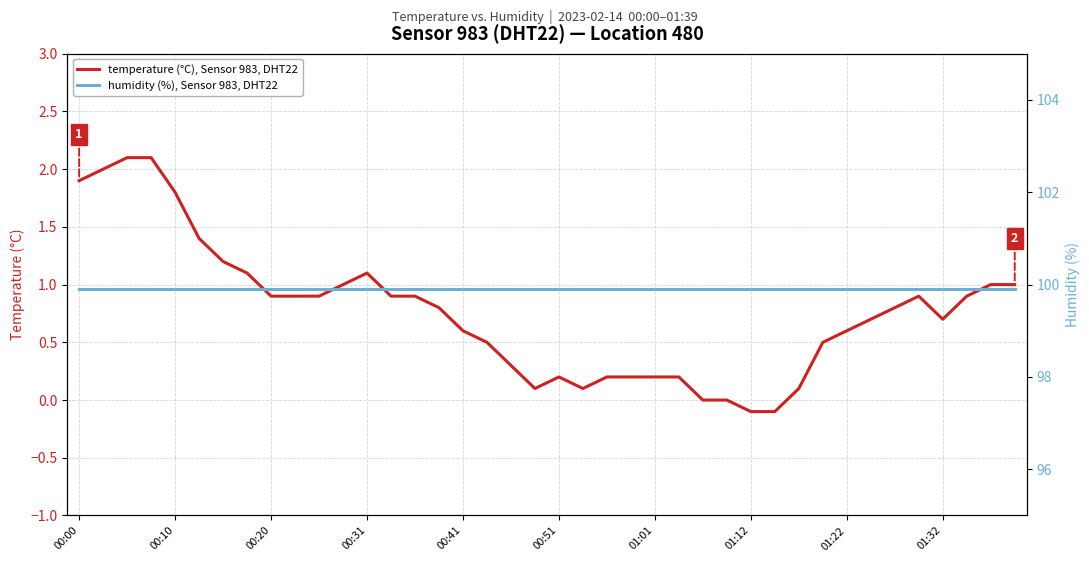

Is this an area chart (filled region under the line)?

No